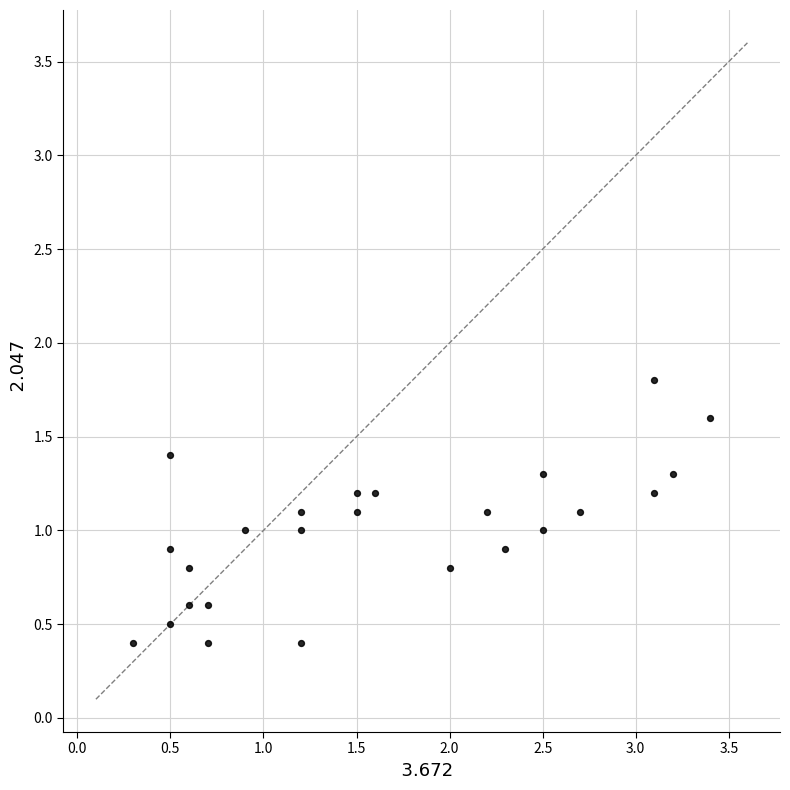

What is the range of X values (max minus min)?

3.1